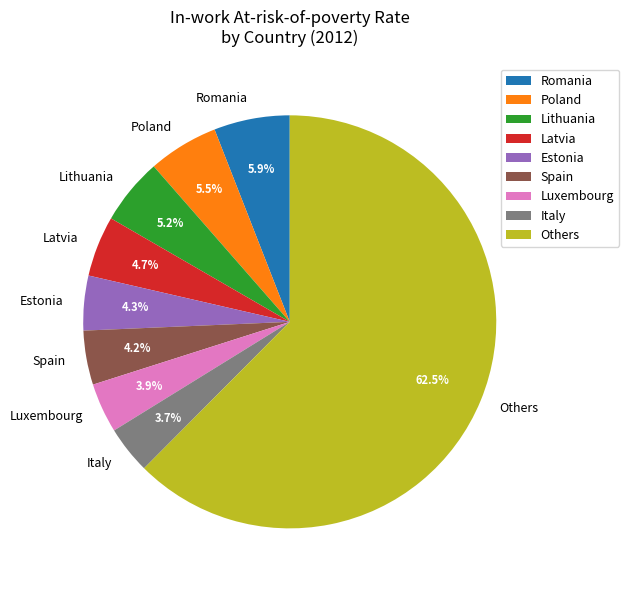

What percentage is NOT represented by Latvia?

95.3%